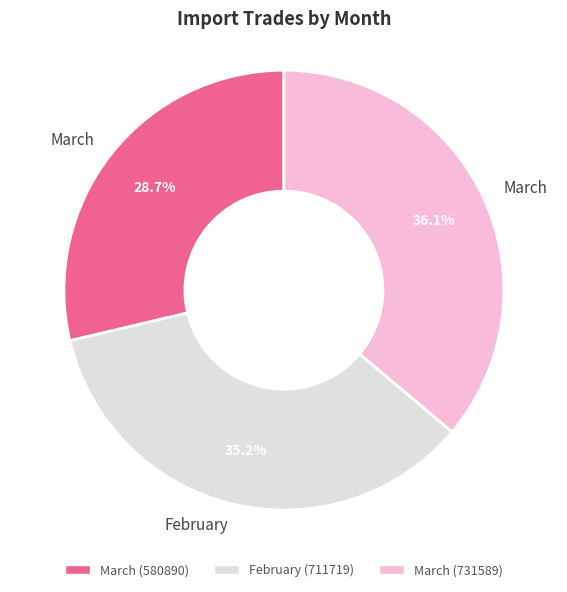

Does any single category account for the majority?

No